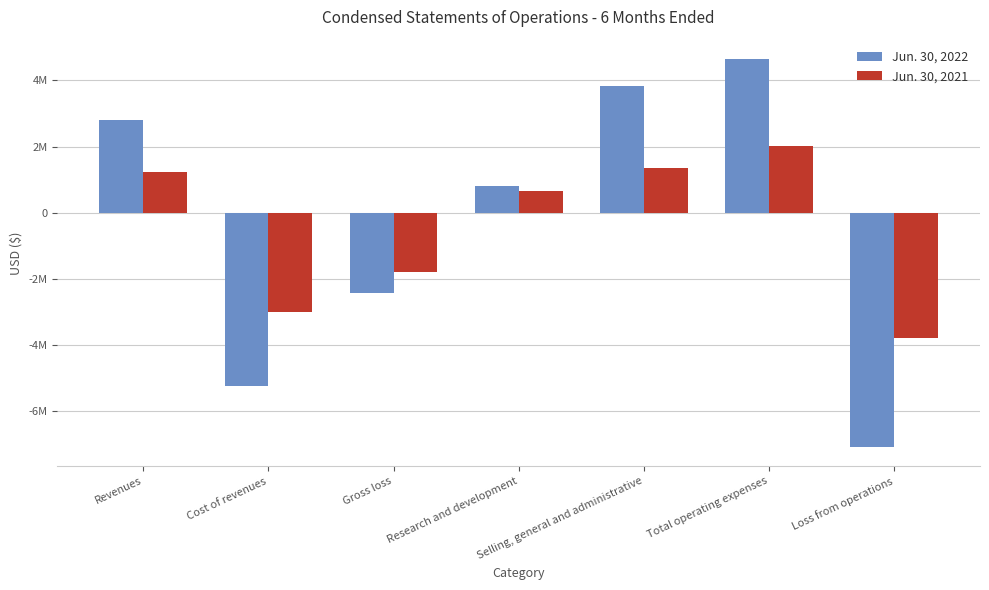

Where is Jun. 30, 2022 nearest to the value -1214500?

Gross loss